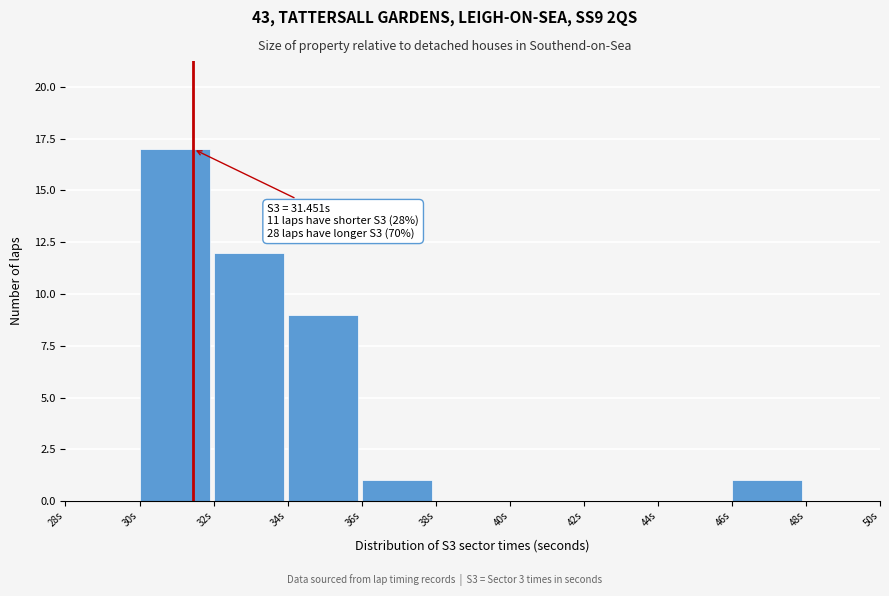

Which range on the x-axis has the tallest bar?

30 to 32